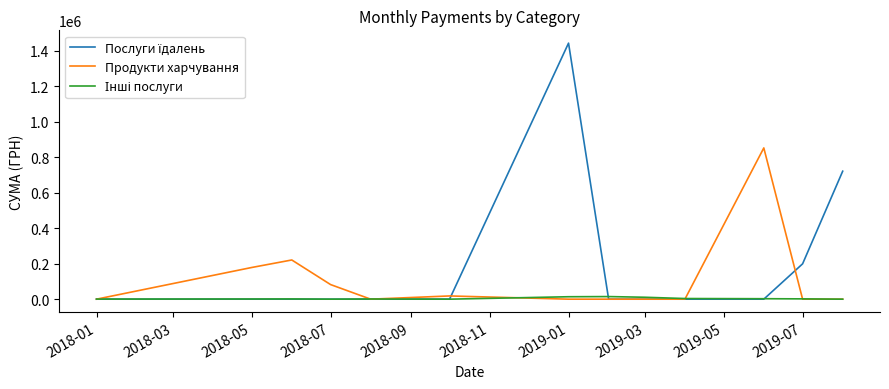

What is the maximum value shown in the chart?

1441837.8